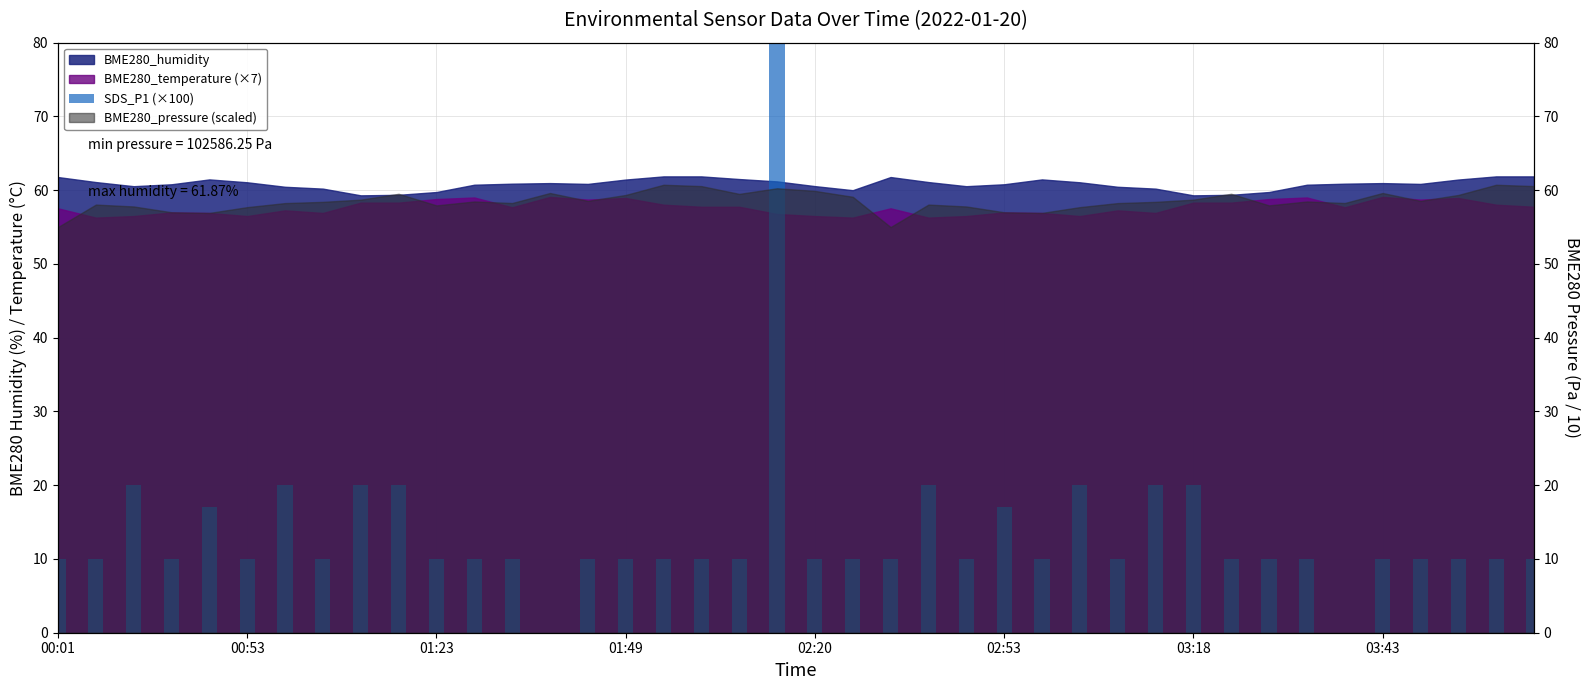

How many positive values are there?

38